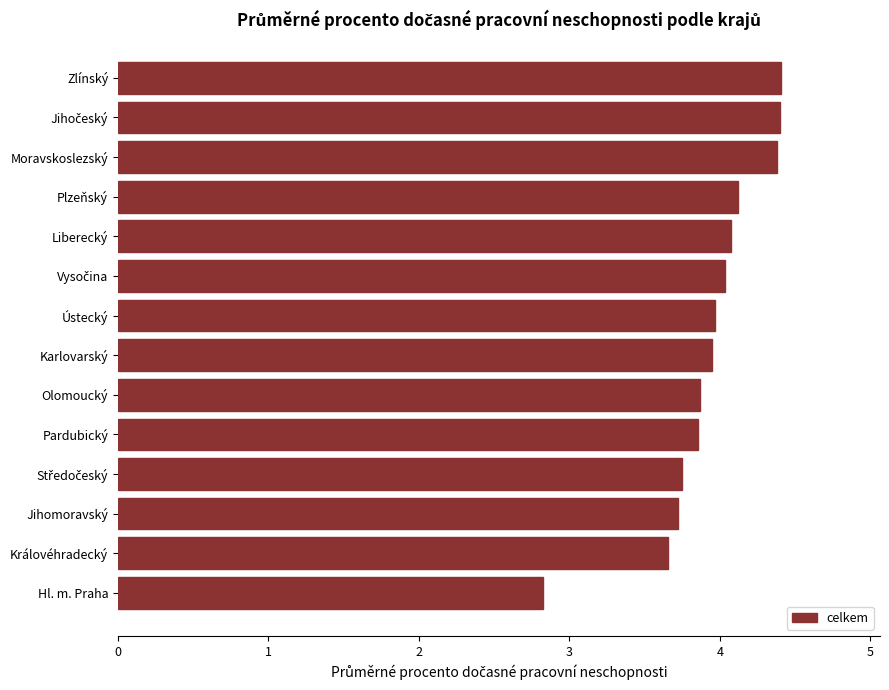

Does the chart contain stacked bars?

No